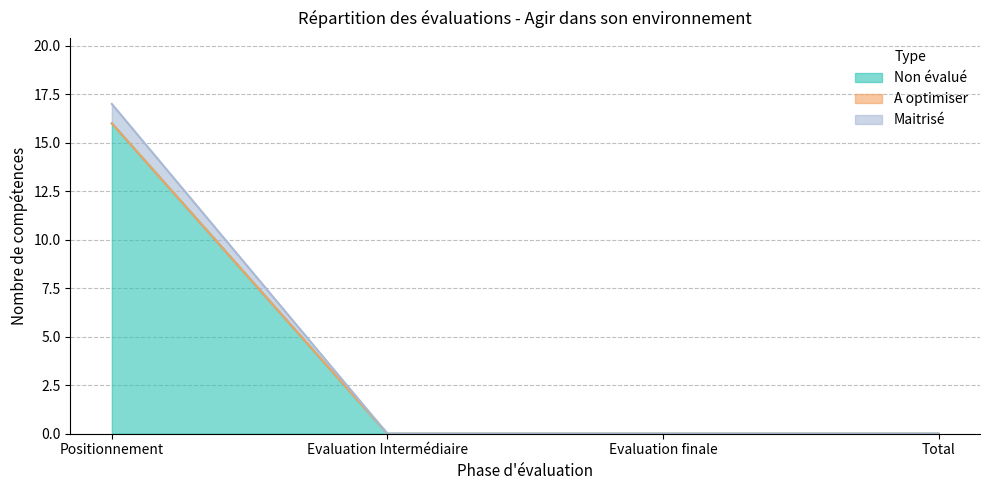

Between Evaluation Intermédiaire and Evaluation finale, which series saw the biggest shift?

Non évalué